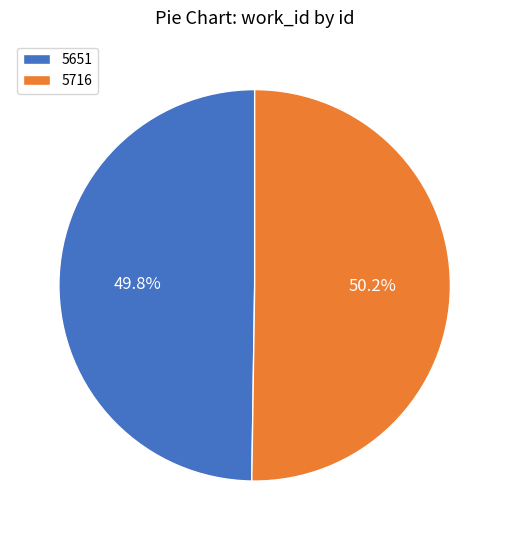

Is the sum of 5716 and 5651 greater than half?

Yes